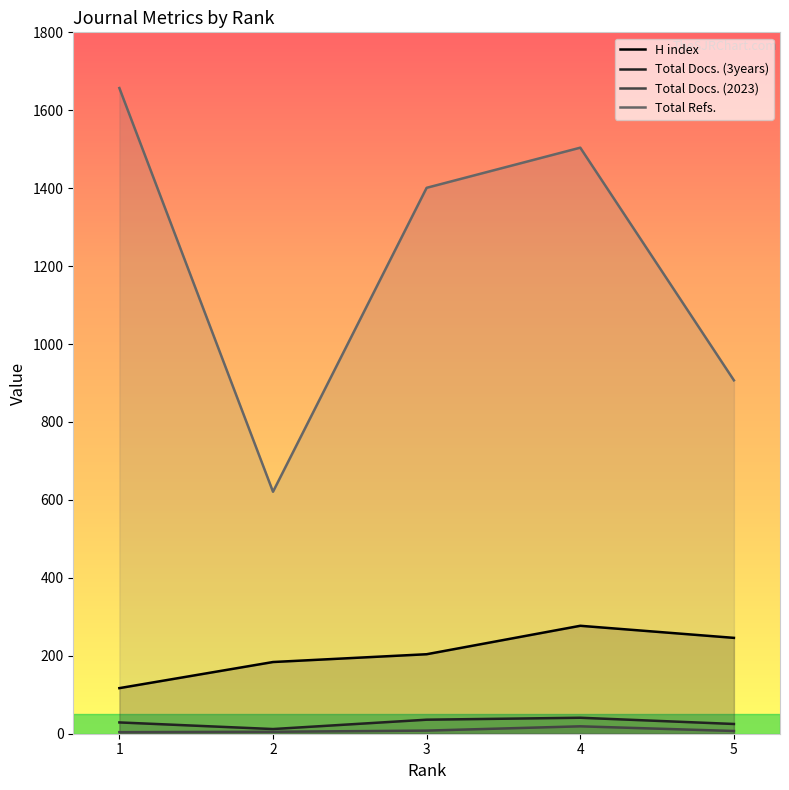

What is the spread (max minus min) of values at 5?

900